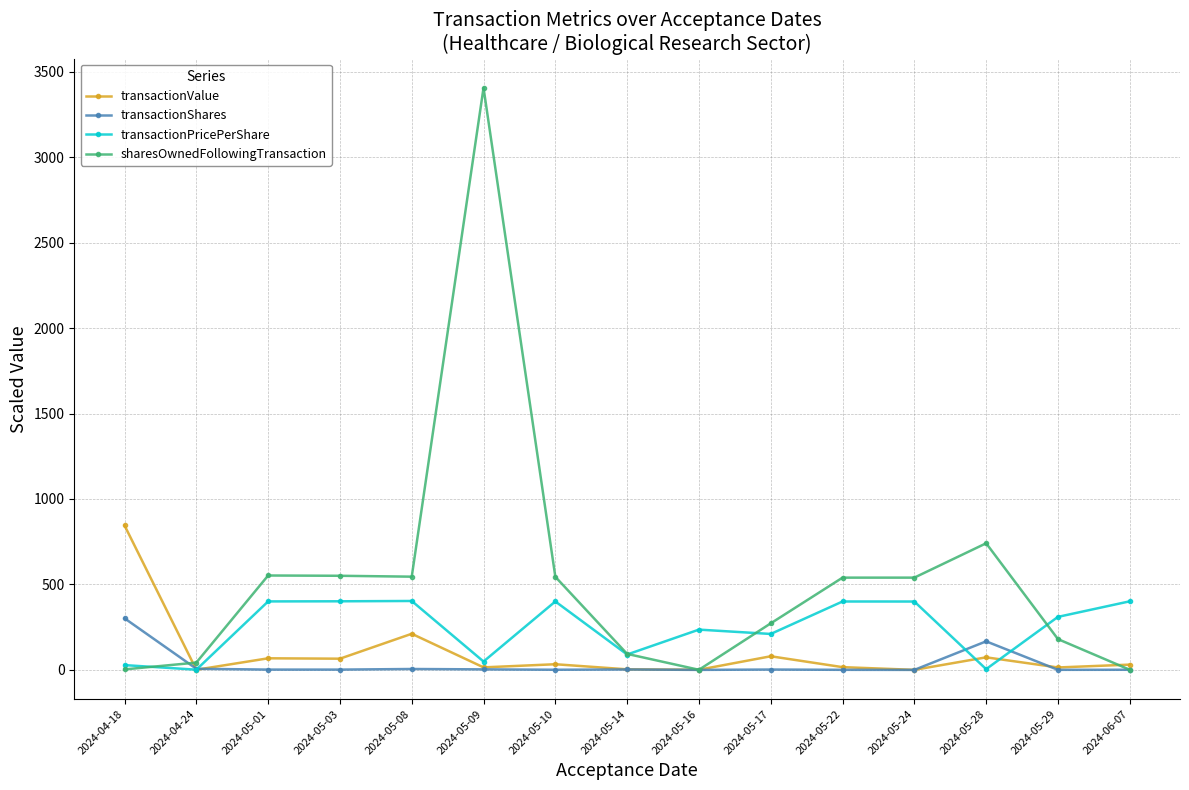

At which category is the sum across all series the highest?

2024-05-09